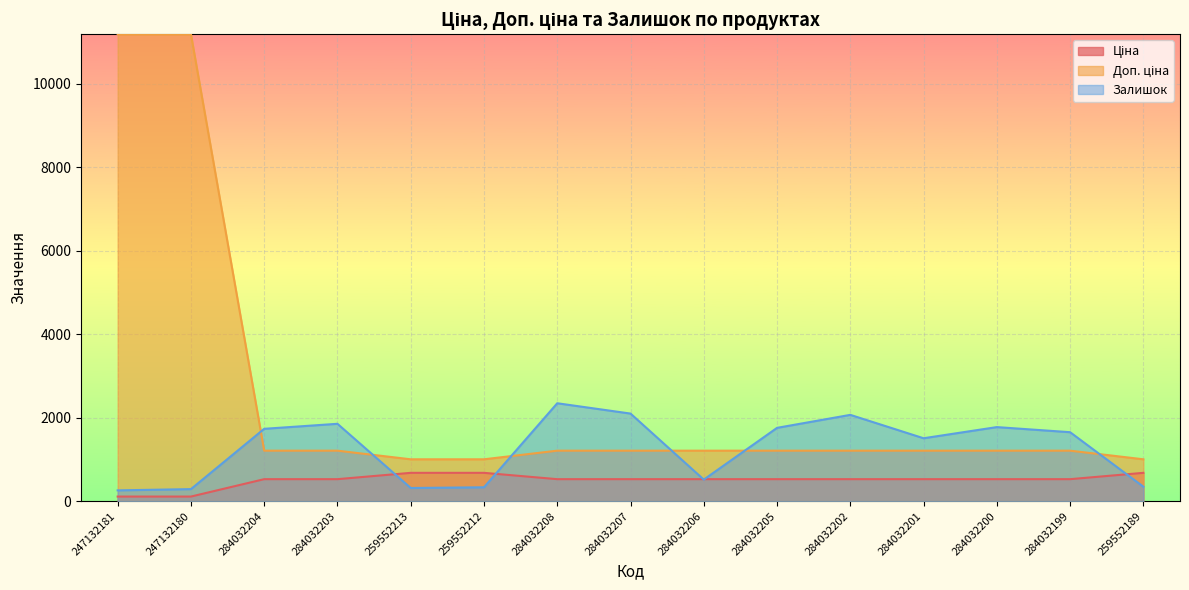

At which category is the sum across all series the highest?

247132180